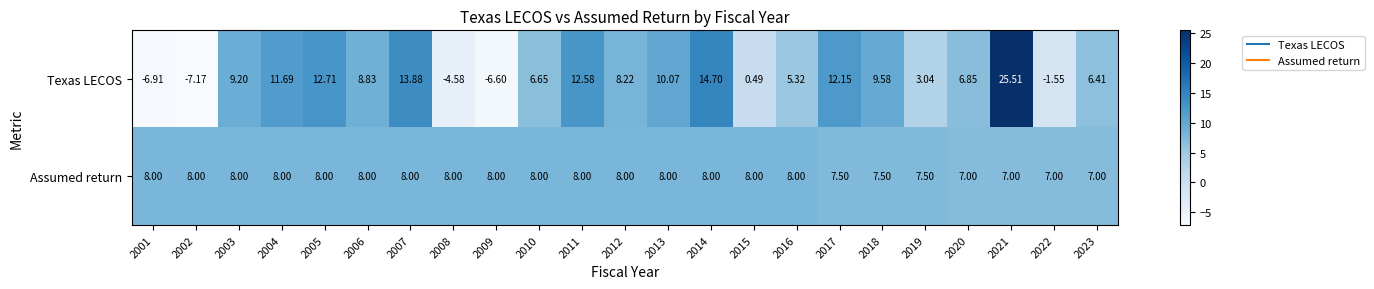

Which series changed the most between 2005 and 2009?

Texas LECOS